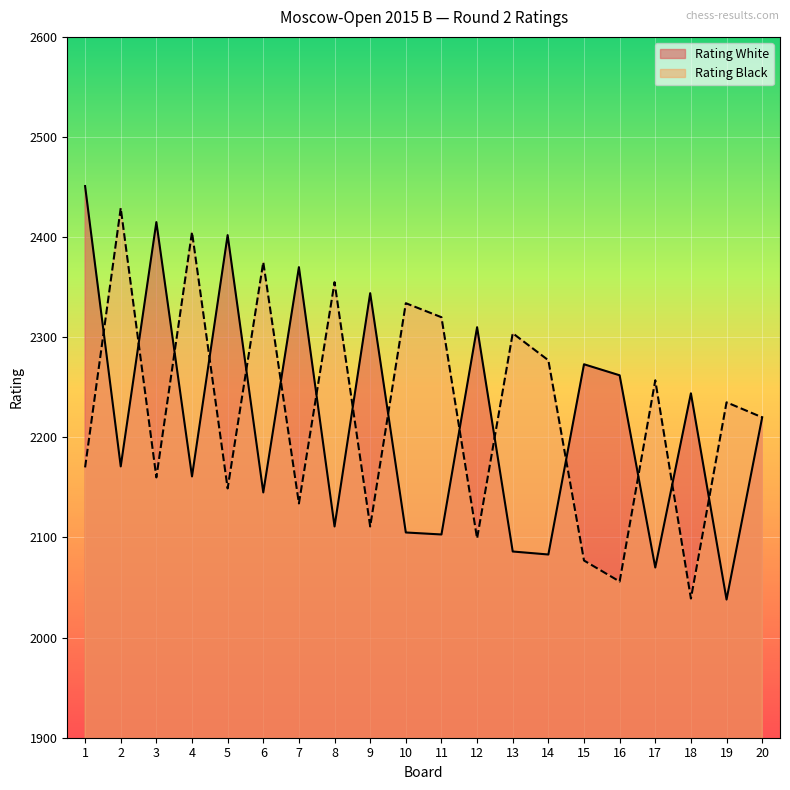

Reading left to right, what are all the values shown in this chart?

Rating White: 2451	2171	2415	2161	2402	2145	2370	2111	2344	2105	2103	2310	2086	2083	2273	2262	2070	2244	2038	2220
Rating Black: 2170	2429	2160	2405	2149	2375	2134	2355	2111	2334	2320	2099	2304	2277	2077	2056	2257	2039	2235	2220